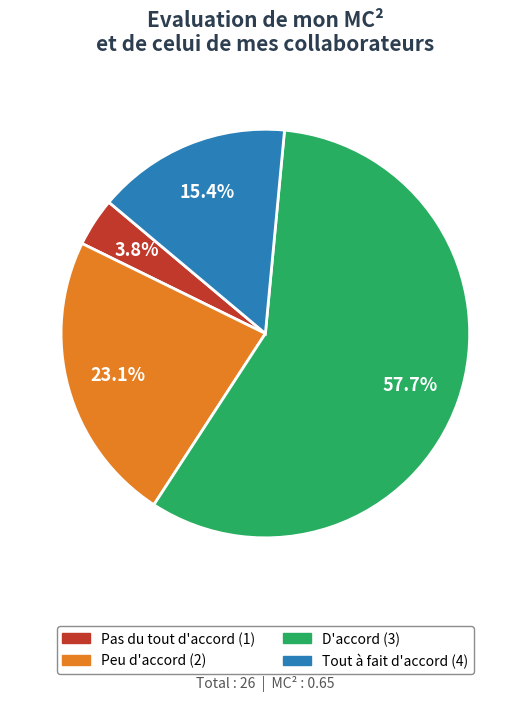

How many slices are in this pie chart?

4